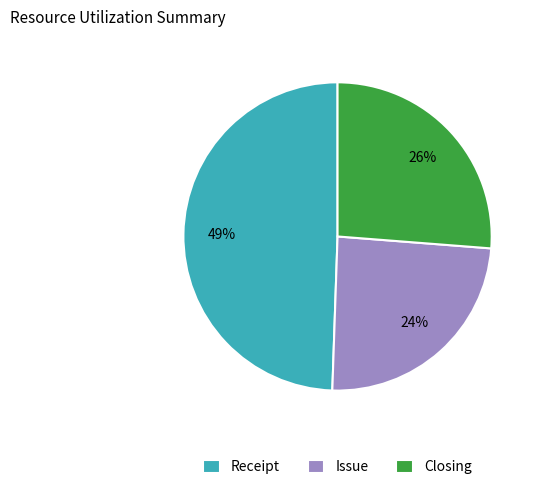

Which has a higher value, Receipt or Closing?

Receipt